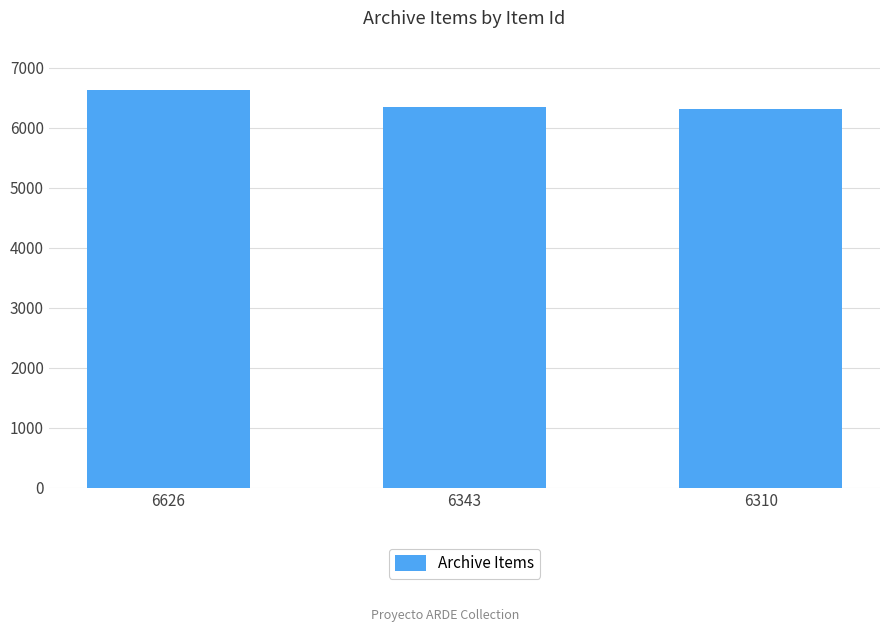

Which category has the highest value across all series?

6626